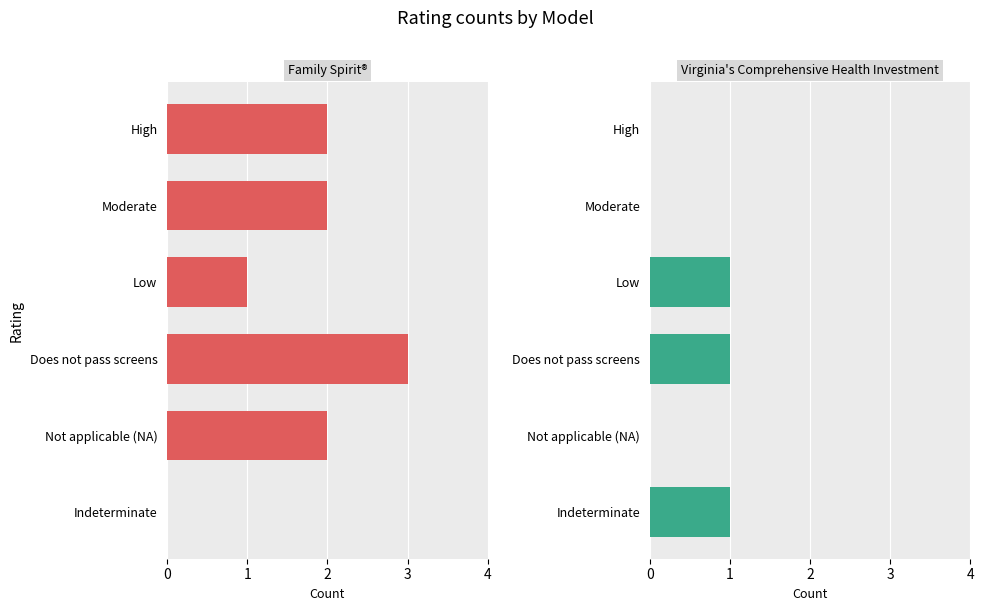

What is the sum of the Virginia's Comprehensive Health Investment values at Does not pass screens and Low?

2